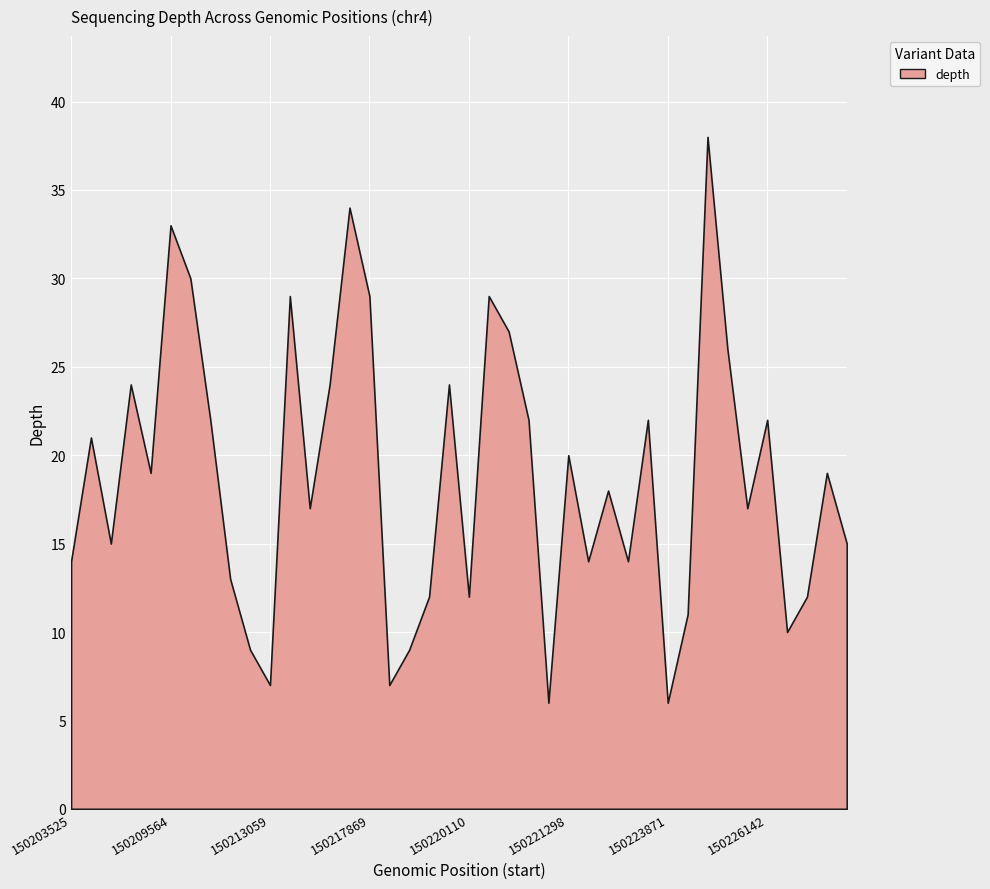

Between 150225253 and 150226142, which is larger?

150225253